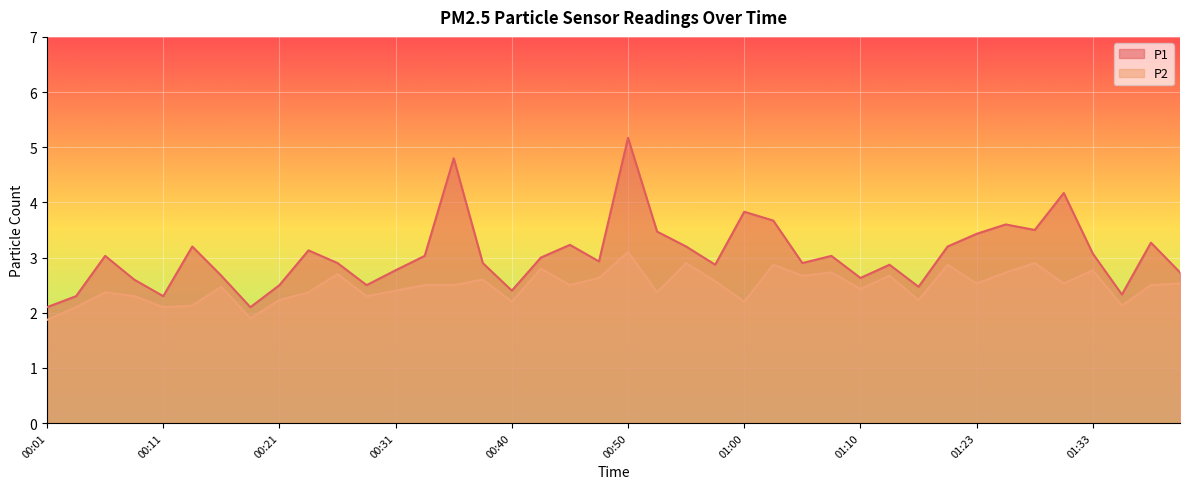

At which label is P2 closest to 2?

00:03